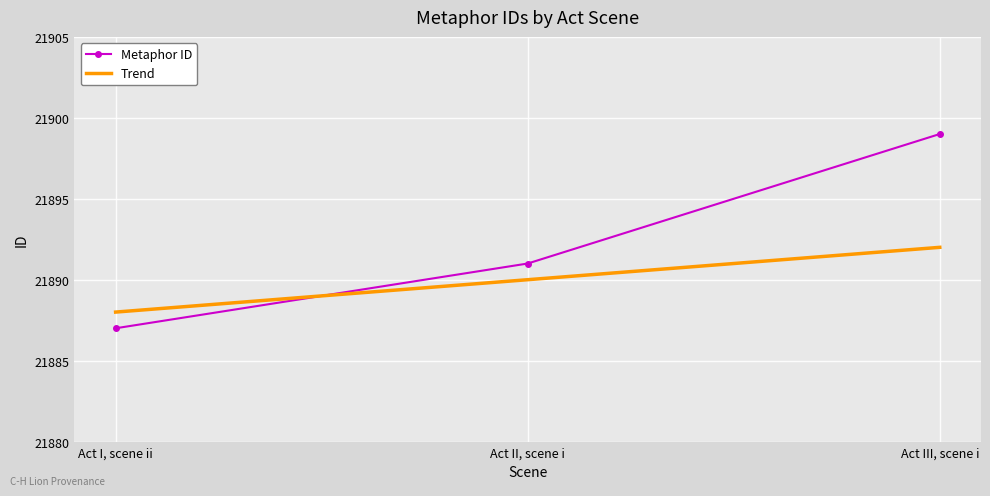

Rank the series at Act I, scene ii from highest to lowest value.

Trend, Metaphor ID